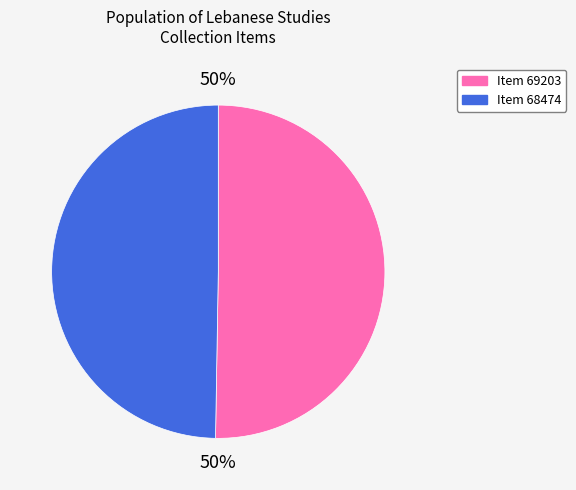

The Item 68474 slice represents 37% of the pie. True or false?

False